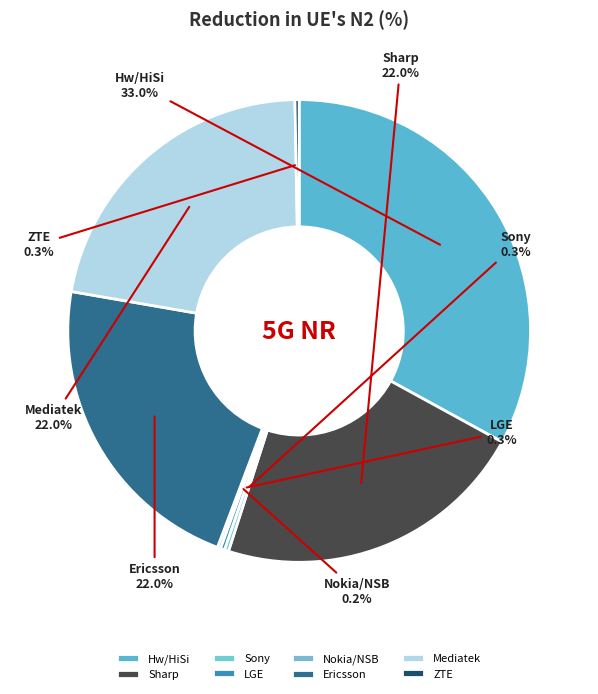

What is the largest slice in the pie chart?

Hw/HiSi